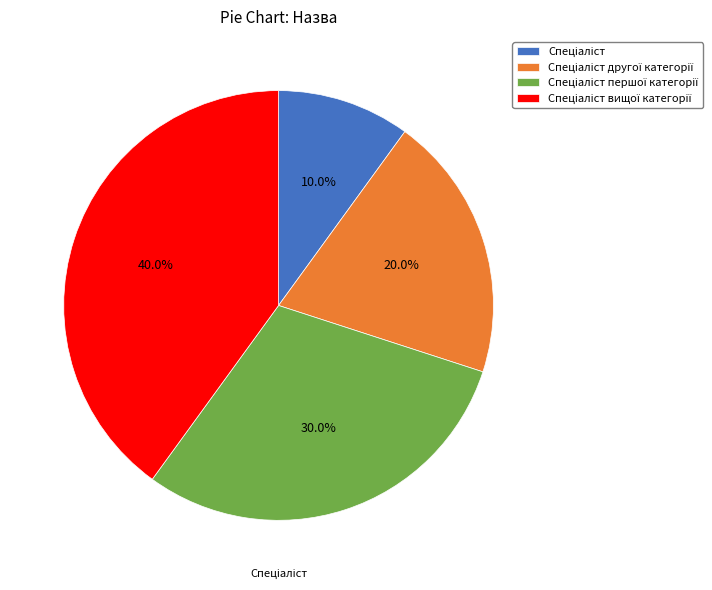

Is there a majority slice in this chart?

No